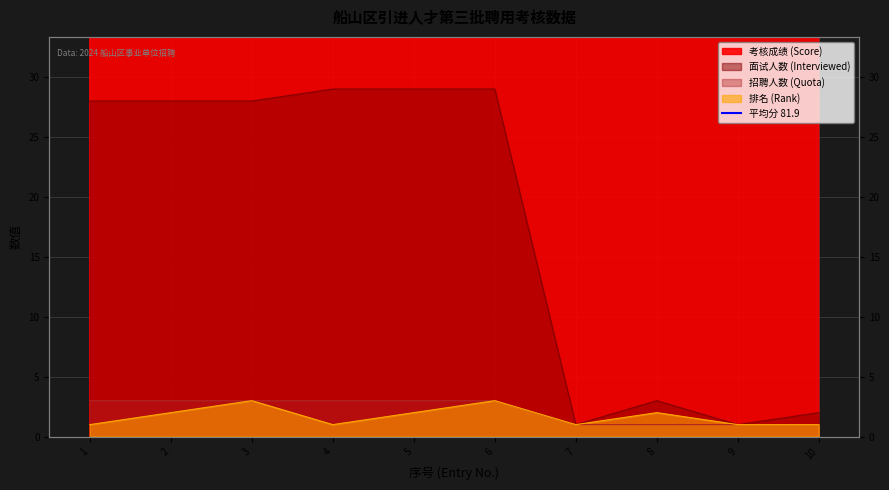

Which series has the largest range (max minus min)?

面试人数 (Interviewed)